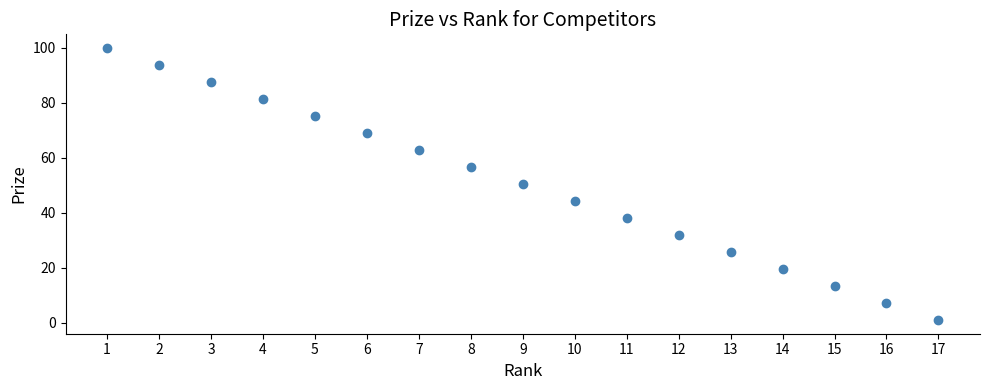

What is the range of Y values (max minus min)?

99.0